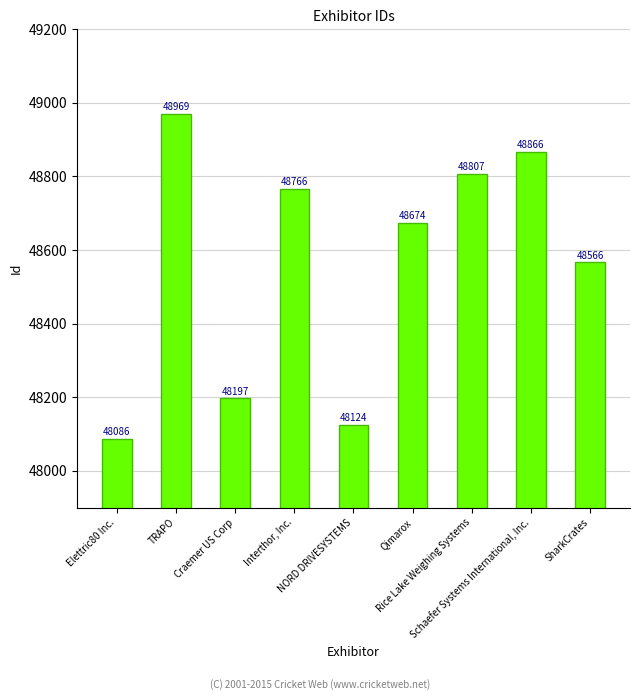

Approximately how many times larger is the value at NORD DRIVESYSTEMS compared to Interthor, Inc.?

1.0